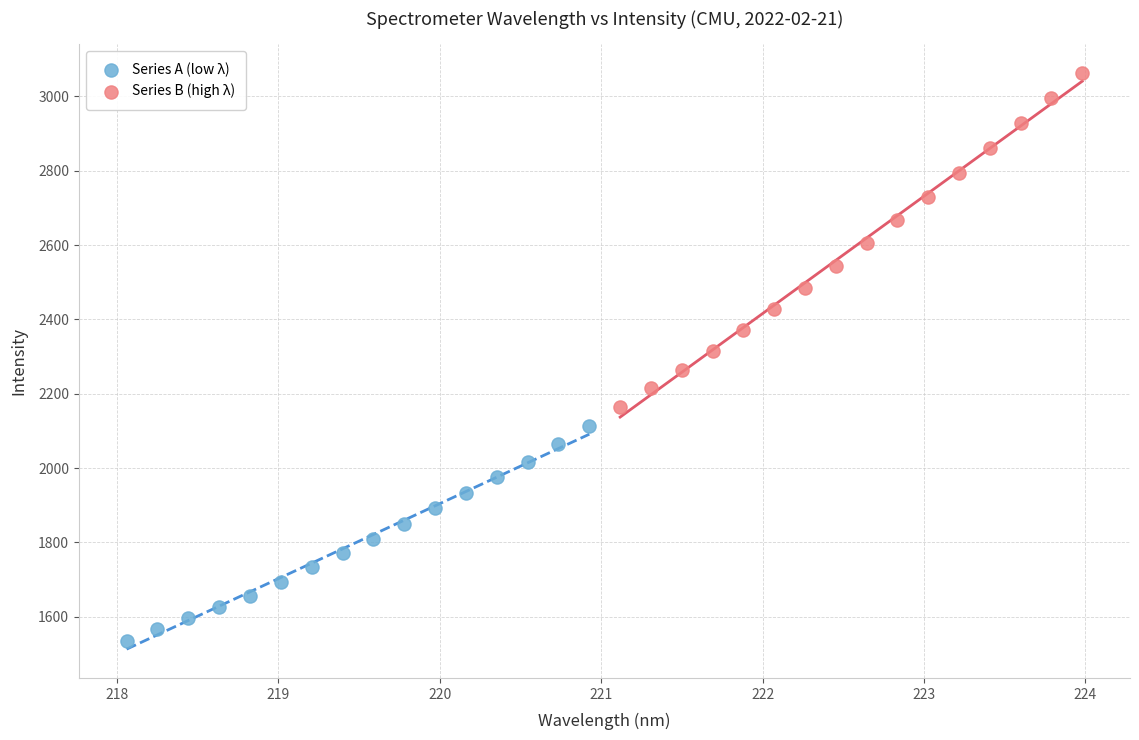

Which series has the largest Y range (max minus min)?

Series B (high λ)